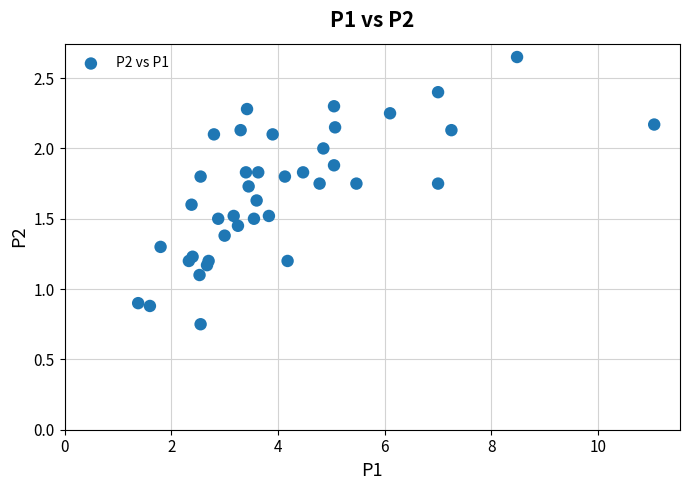

What is the range of Y values (max minus min)?

1.9